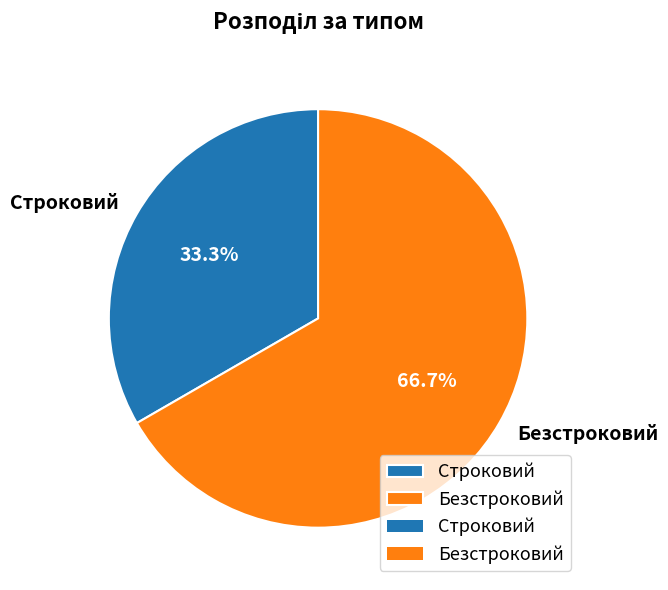

Between Безстроковий and Строковий, which is larger?

Безстроковий